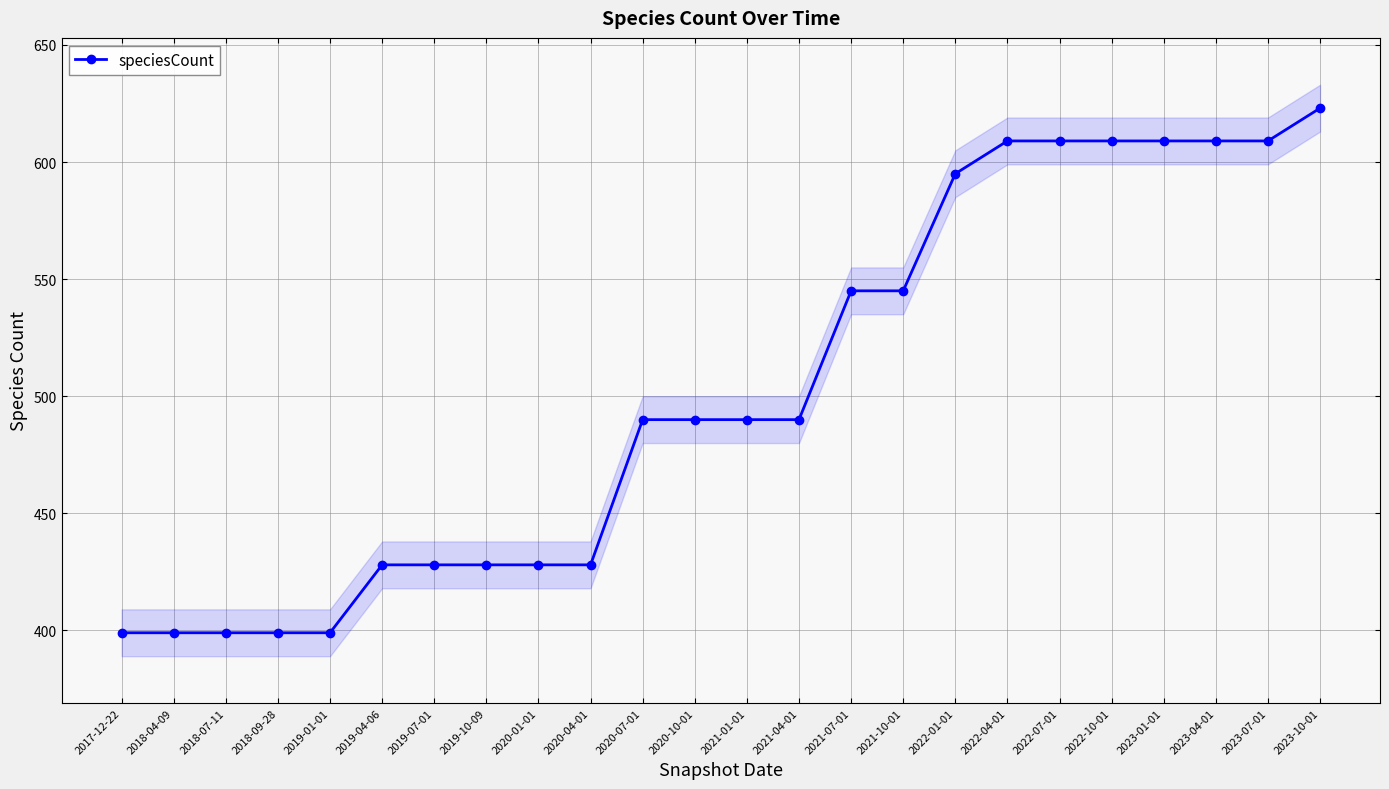

True or false: the data shows 365 at 2023-04-01.

False